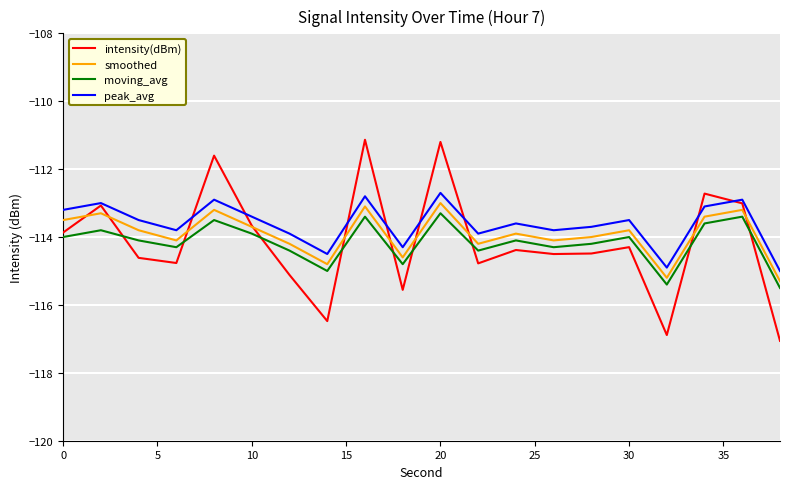

In moving_avg, how many points are higher than both neighbors (excluding endpoints)?

7